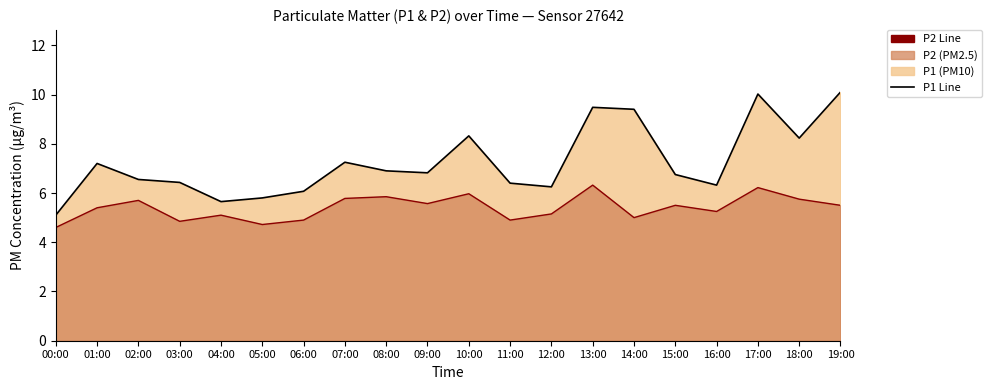

True or false: P2 Line and P1 Line cross at least once.

False